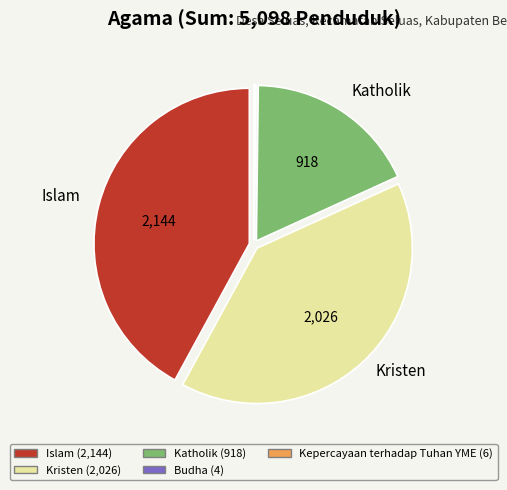

Which category has the biggest portion of the pie?

Islam